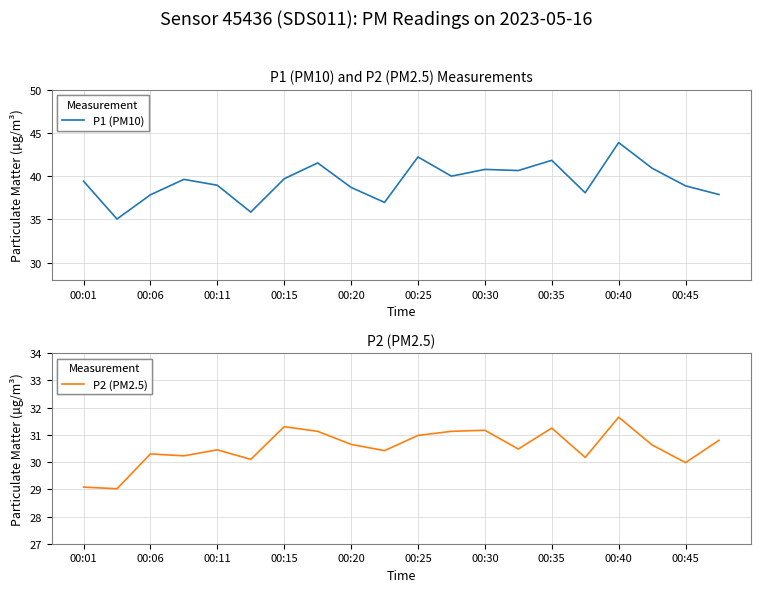

The P2 (PM2.5) series shows 30.6 at 00:20. True or false?

True